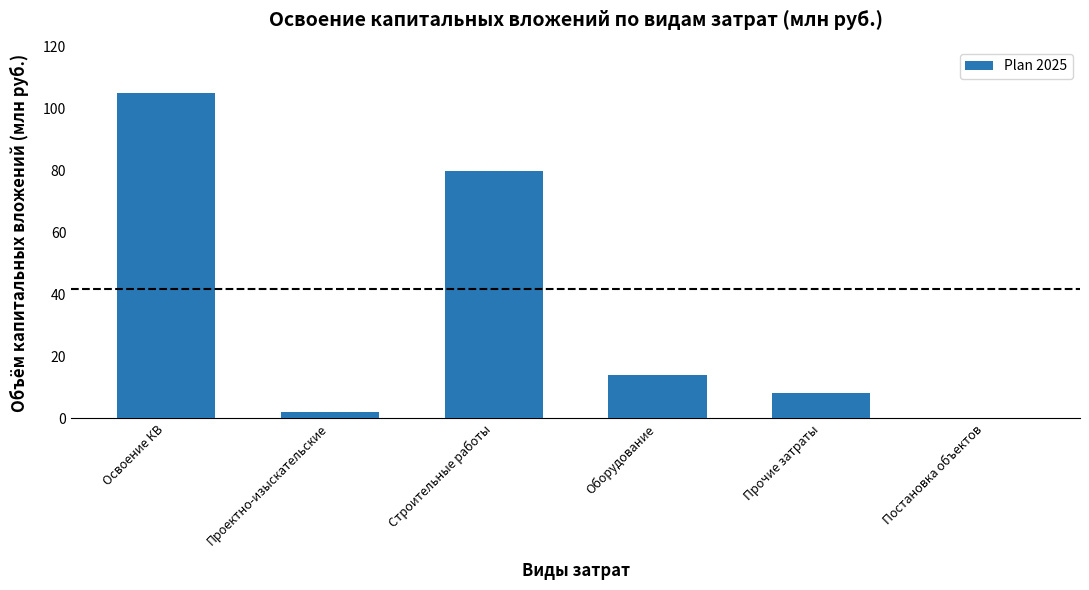

True or false: the data shows 23 at Оборудование.

False